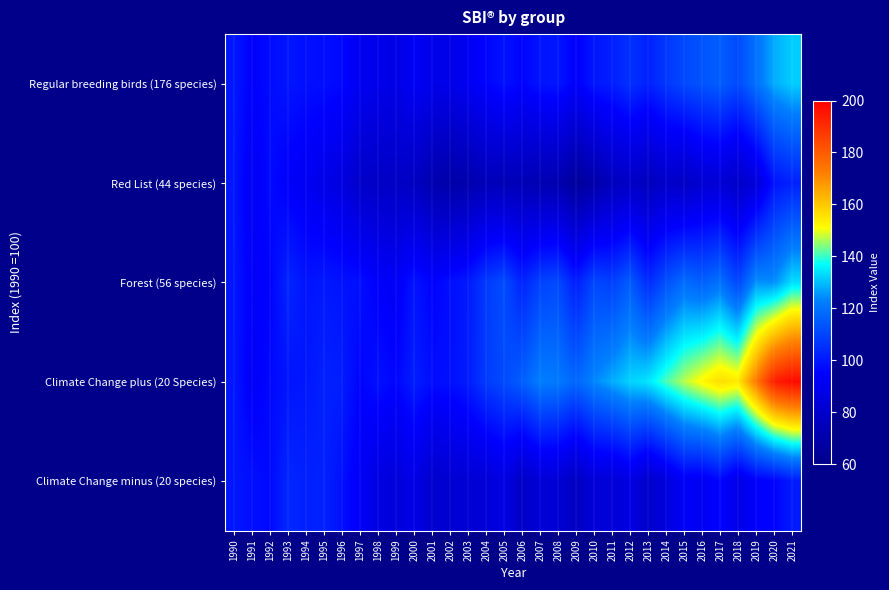

Reading right to left, what are all the values shown in this chart?

Regular breeding birds (176 species): 2021=131.6	2020=127.9	2019=119.9	2018=111.3	2017=115.5	2016=113.3	2015=110.8	2014=107.0	2013=102.1	2012=105.7	2011=101.7	2010=100.0	2009=94.2	2008=99.7	2007=99.2	2006=95.7	2005=98.6	2004=95.8	2003=91.6	2002=88.3	2001=89.0	2000=92.7	1999=87.7	1998=89.2	1997=91.2	1996=96.5	1995=97.8	1994=98.2	1993=99.7	1992=97.3	1991=94.7	1990=100.0
Red List (44 species): 2021=102.3	2020=99.1	2019=84.3	2018=78.6	2017=83.0	2016=81.8	2015=77.6	2014=79.4	2013=75.2	2012=78.1	2011=75.3	2010=69.6	2009=65.5	2008=71.7	2007=71.8	2006=73.7	2005=73.4	2004=74.2	2003=70.3	2002=69.3	2001=71.7	2000=76.8	1999=77.8	1998=78.0	1997=79.4	1996=85.8	1995=88.7	1994=91.6	1993=93.8	1992=97.2	1991=92.0	1990=100.0
Forest (56 species): 2021=133.3	2020=124.7	2019=125.0	2018=110.3	2017=119.9	2016=116.0	2015=118.7	2014=112.5	2013=104.4	2012=115.3	2011=108.9	2010=110.6	2009=101.2	2008=111.1	2007=109.6	2006=102.6	2005=111.6	2004=107.8	2003=100.5	2002=98.0	2001=95.2	2000=99.5	1999=92.5	1998=94.3	1997=98.2	1996=99.0	1995=100.3	1994=99.2	1993=103.2	1992=95.2	1991=93.8	1990=100.0
Climate Change plus (20 Species): 2021=197.7	2020=193.0	2019=173.2	2018=154.4	2017=156.3	2016=152.1	2015=146.9	2014=141.0	2013=134.3	2012=132.3	2011=128.0	2010=123.6	2009=117.6	2008=121.7	2007=122.4	2006=115.7	2005=111.3	2004=108.0	2003=101.0	2002=98.1	2001=97.9	2000=101.5	1999=96.2	1998=98.5	1997=95.5	1996=101.3	1995=102.1	1994=99.9	1993=99.4	1992=96.7	1991=93.3	1990=100.0
Climate Change minus (20 species): 2021=100.9	2020=95.5	2019=94.1	2018=88.1	2017=96.0	2016=91.4	2015=92.6	2014=85.4	2013=79.2	2012=87.1	2011=83.3	2010=83.8	2009=76.8	2008=82.4	2007=83.4	2006=78.0	2005=86.9	2004=83.1	2003=82.5	2002=81.8	2001=80.1	2000=88.1	1999=84.3	1998=86.5	1997=93.0	1996=98.4	1995=102.3	1994=102.0	1993=103.5	1992=96.8	1991=98.2	1990=100.0